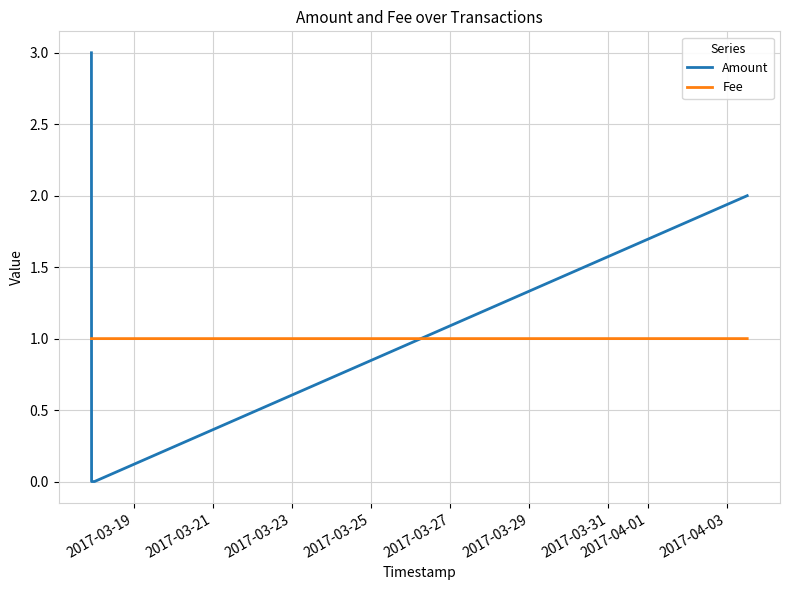

What are all the series names shown in the legend?

Amount, Fee